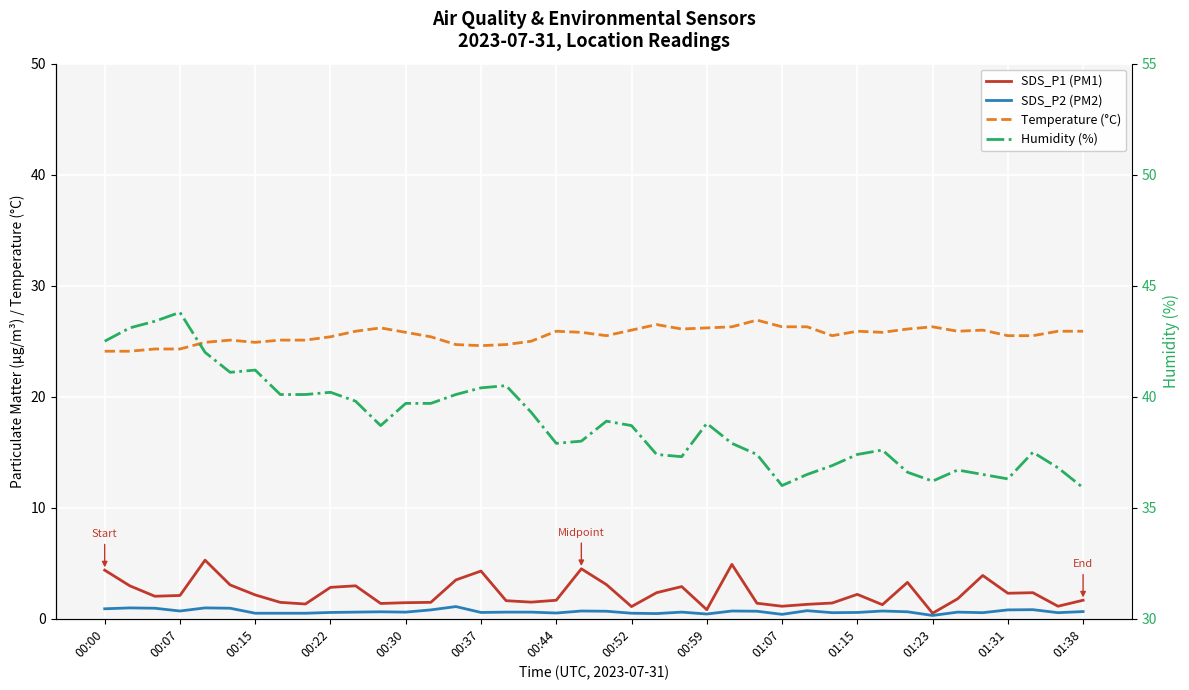

Where is Temperature (°C) nearest to the value 25?

17